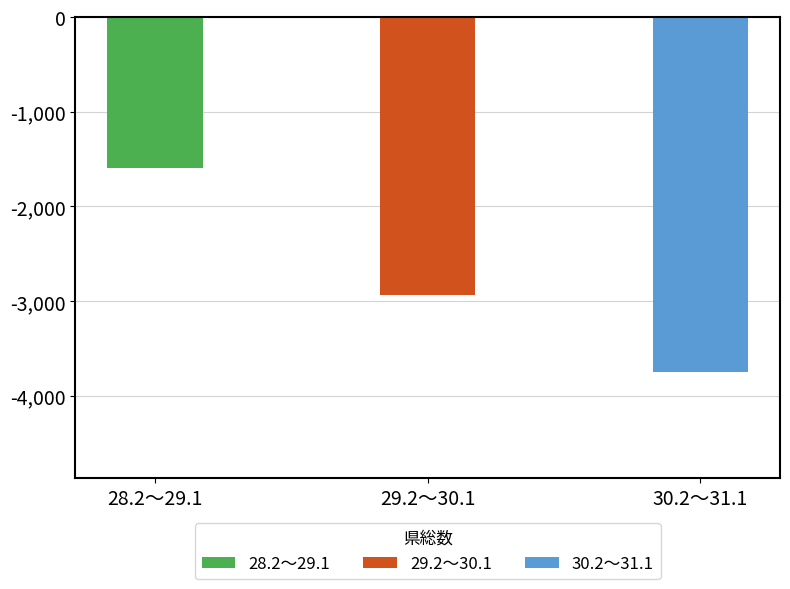

Where is the data nearest to the value -2671?

29.2～30.1